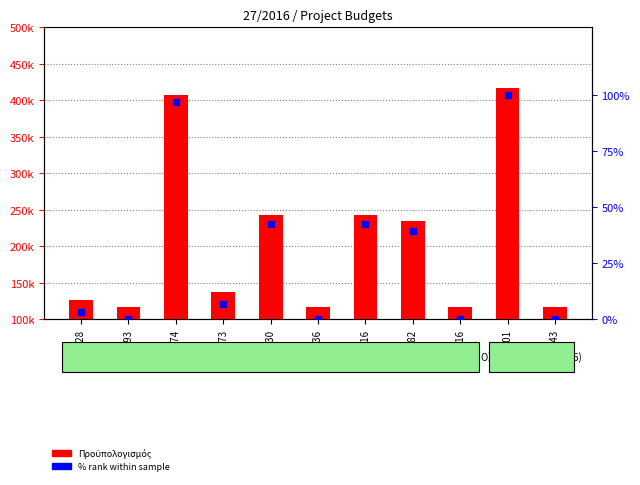

What is the total value across all series at 5002201?

416620.0